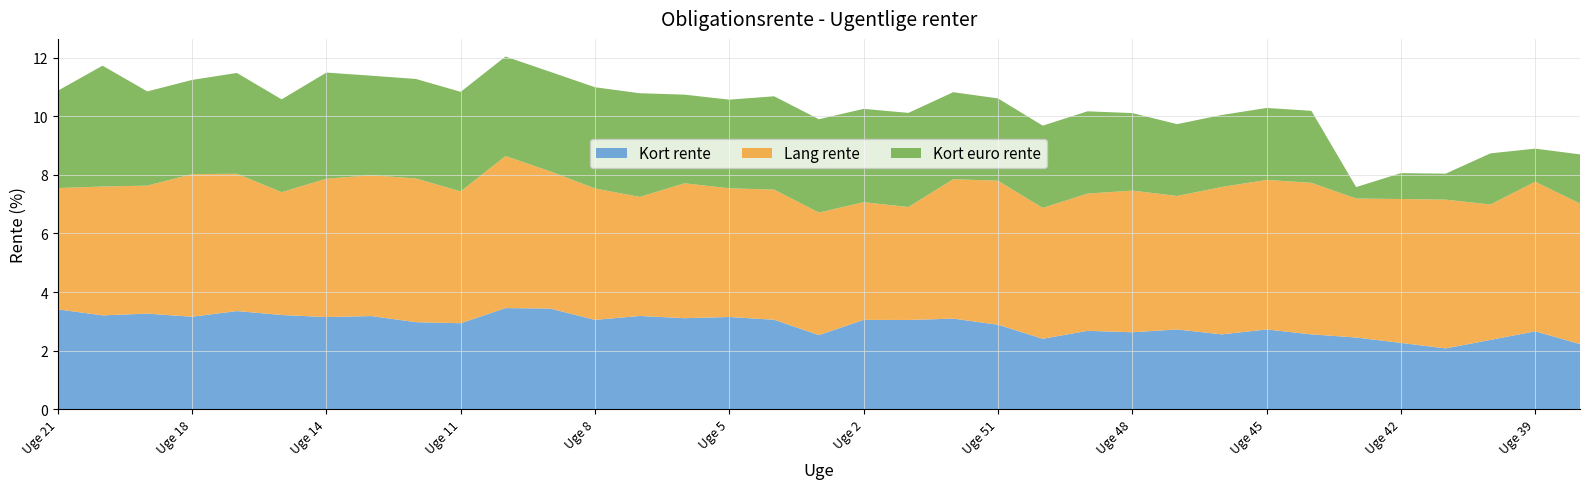

Reading right to left, transcribe all the data shown in this chart.

Kort rente: Uge 38=2.2	Uge 39=2.7	Uge 40=2.4	Uge 41=2.1	Uge 42=2.3	Uge 43=2.5	Uge 44=2.6	Uge 45=2.7	Uge 46=2.6	Uge 47=2.7	Uge 48=2.6	Uge 49=2.7	Uge 50=2.4	Uge 51=2.9	Uge 52=3.1	Uge 1=3.0	Uge 2=3.1	Uge 3=2.5	Uge 4=3.1	Uge 5=3.2	Uge 6=3.1	Uge 7=3.2	Uge 8=3.1	Uge 9=3.4	Uge 10=3.5	Uge 11=2.9	Uge 12=3.0	Uge 13=3.2	Uge 14=3.1	Uge 15=3.2	Uge 17=3.4	Uge 18=3.2	Uge 19=3.3	Uge 20=3.2	Uge 21=3.4
Lang rente: Uge 38=4.8	Uge 39=5.1	Uge 40=4.6	Uge 41=5.1	Uge 42=4.9	Uge 43=4.7	Uge 44=5.2	Uge 45=5.1	Uge 46=5.0	Uge 47=4.6	Uge 48=4.8	Uge 49=4.7	Uge 50=4.5	Uge 51=4.9	Uge 52=4.8	Uge 1=3.9	Uge 2=4.0	Uge 3=4.2	Uge 4=4.4	Uge 5=4.4	Uge 6=4.6	Uge 7=4.1	Uge 8=4.5	Uge 9=4.7	Uge 10=5.2	Uge 11=4.5	Uge 12=4.9	Uge 13=4.8	Uge 14=4.7	Uge 15=4.2	Uge 17=4.7	Uge 18=4.9	Uge 19=4.4	Uge 20=4.4	Uge 21=4.1
Kort euro rente: Uge 38=1.7	Uge 39=1.1	Uge 40=1.7	Uge 41=0.9	Uge 42=0.9	Uge 43=0.4	Uge 44=2.5	Uge 45=2.5	Uge 46=2.5	Uge 47=2.5	Uge 48=2.6	Uge 49=2.8	Uge 50=2.8	Uge 51=2.8	Uge 52=3.0	Uge 1=3.2	Uge 2=3.2	Uge 3=3.2	Uge 4=3.2	Uge 5=3.0	Uge 6=3.0	Uge 7=3.5	Uge 8=3.5	Uge 9=3.4	Uge 10=3.4	Uge 11=3.4	Uge 12=3.4	Uge 13=3.4	Uge 14=3.6	Uge 15=3.2	Uge 17=3.4	Uge 18=3.2	Uge 19=3.2	Uge 20=4.1	Uge 21=3.3